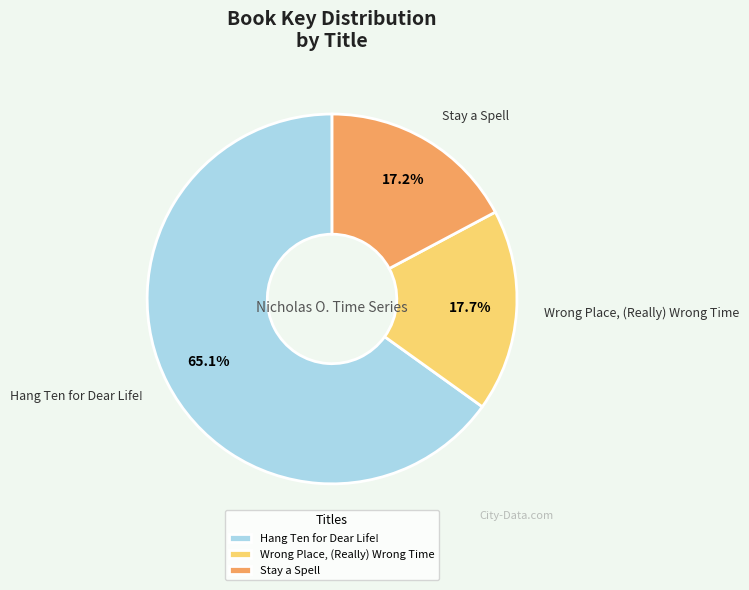

Does Wrong Place, (Really) Wrong Time represent more than half of the total?

No